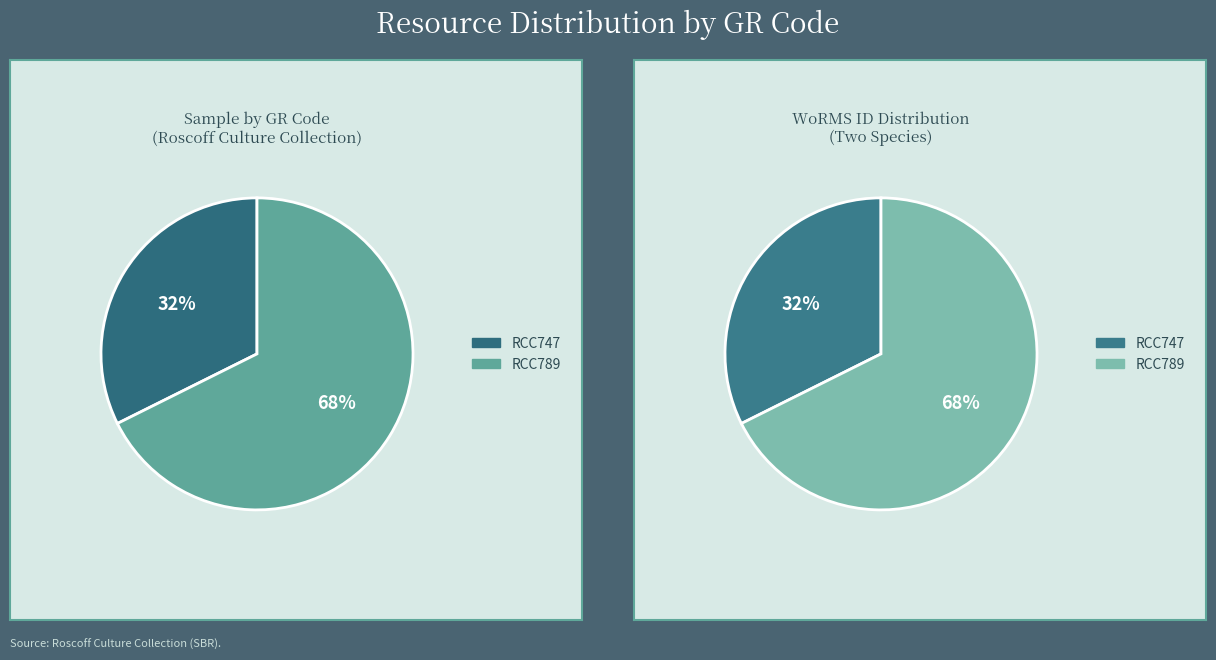

Which slice is the largest?

RCC789